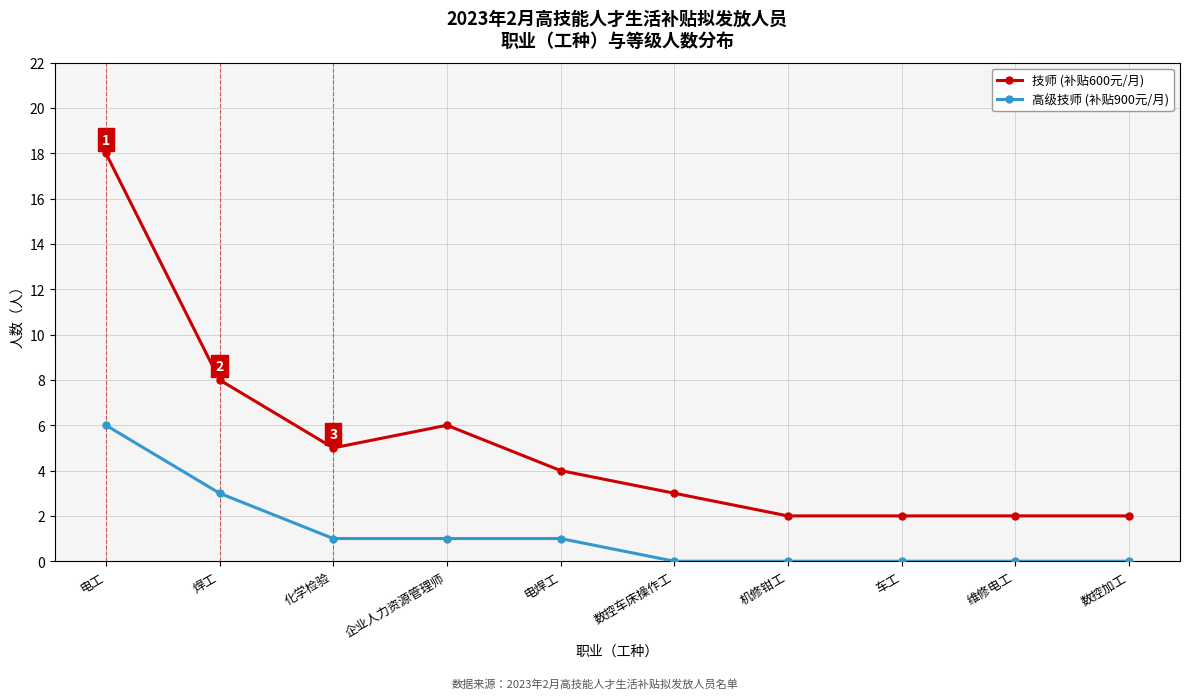

Where does the 高级技师 (补贴900元/月) series first go above 1?

电工